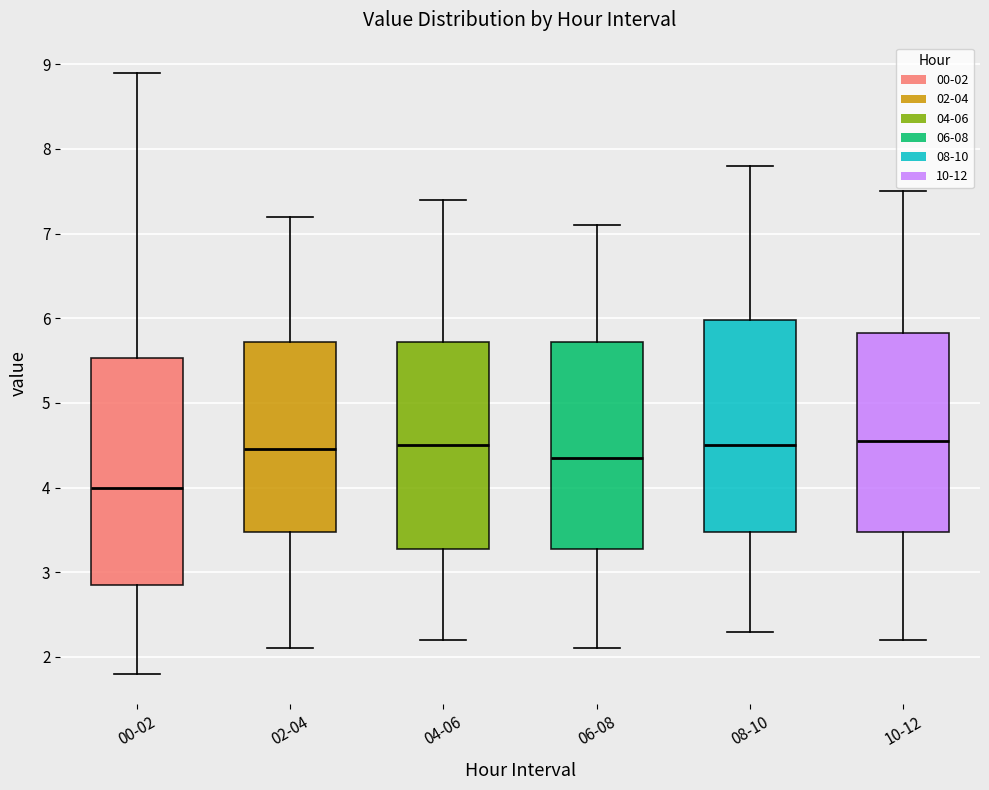

Where is the lower edge of the box for 06-08 on the y-axis? The values are not printed on the chart, so give them approximately, as read against the axis.

3.3